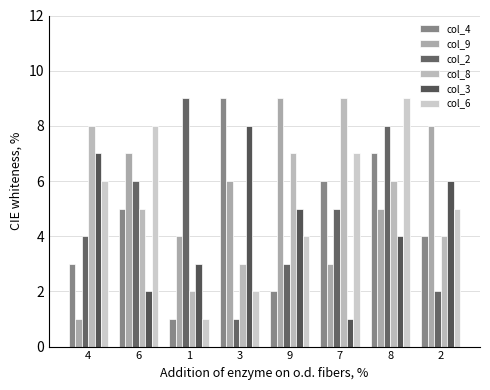

What is the maximum value for col_4?

9